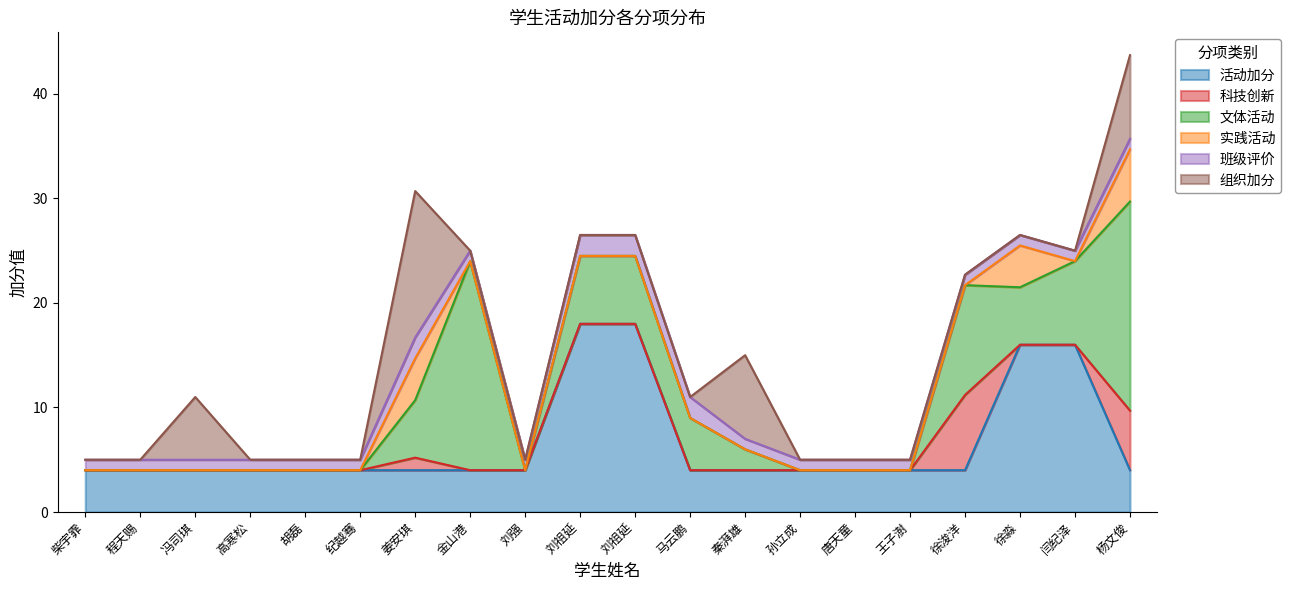

What is the label of the 14th point from the right?

姜安琪